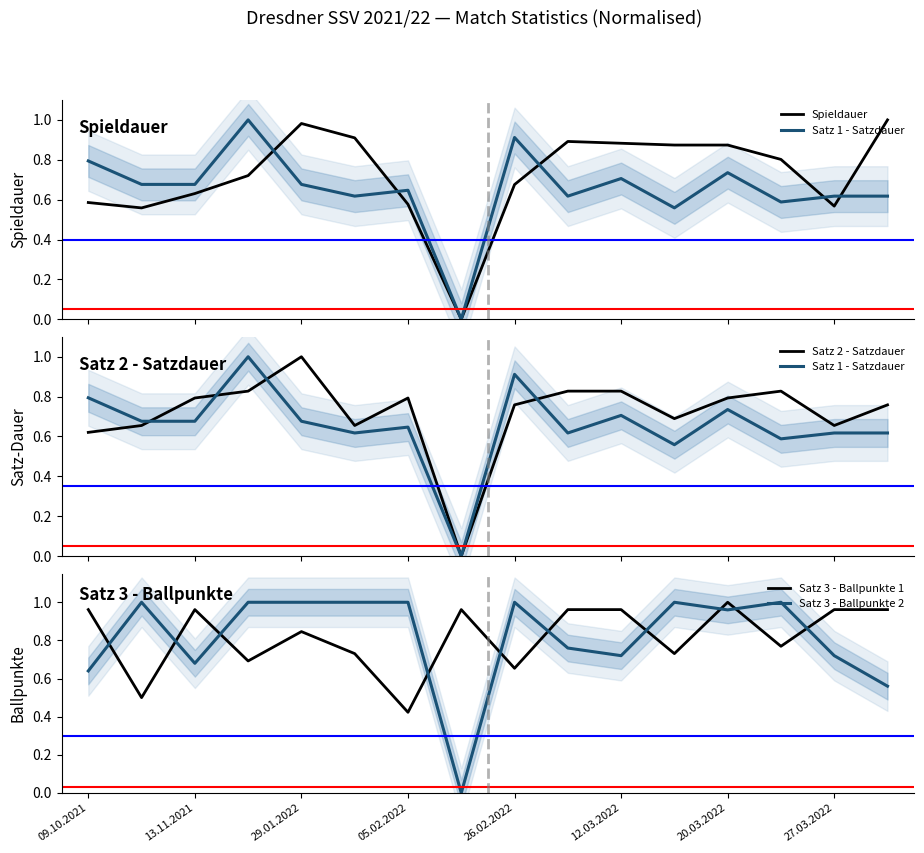

How many distinct data groups are displayed?

5